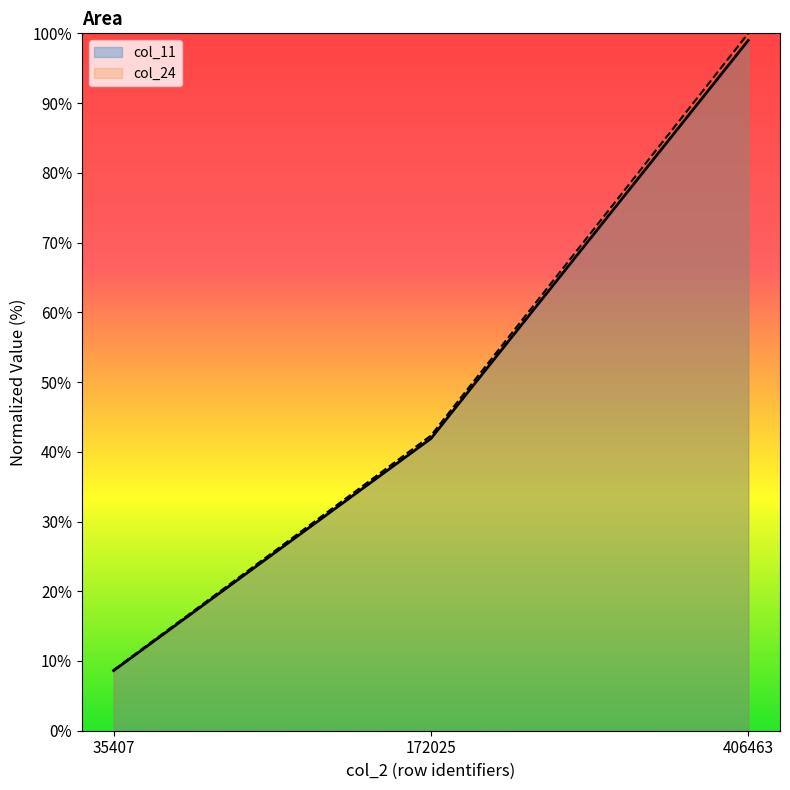

What is the difference between the col_24 values at 406463 and 172025?

57.7